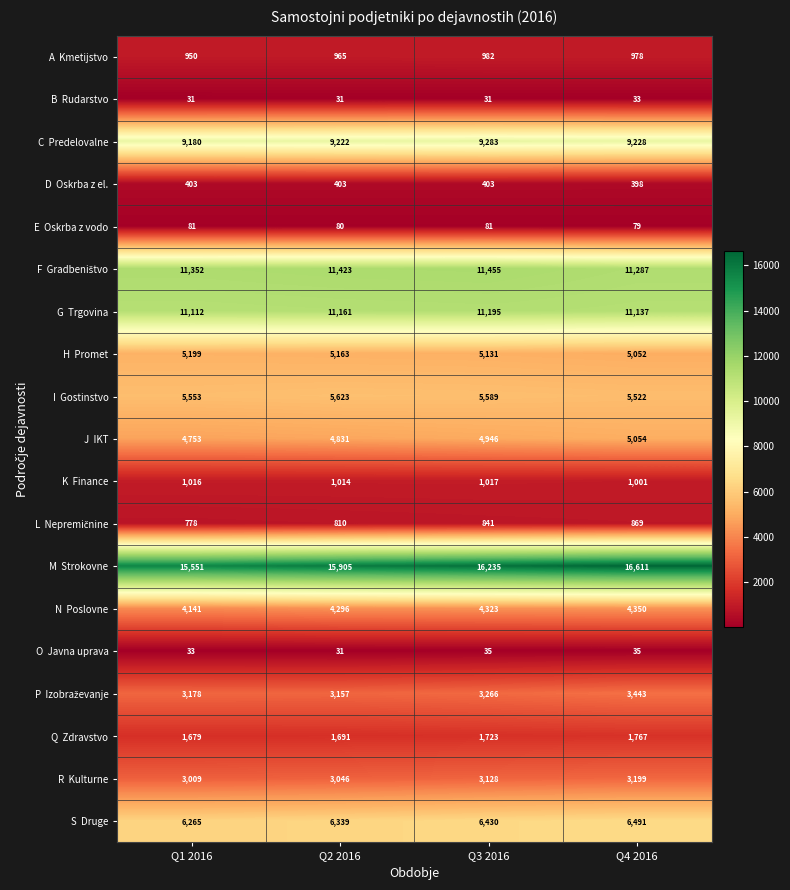

Which label corresponds to the largest value in the chart?

Q4 2016